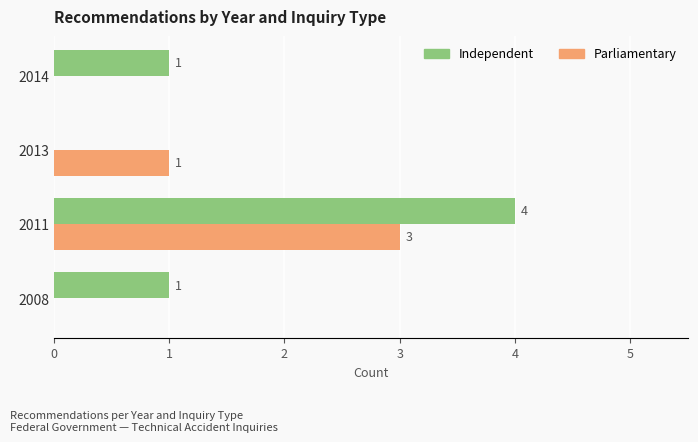

At which label is Parliamentary closest to 1?

2013